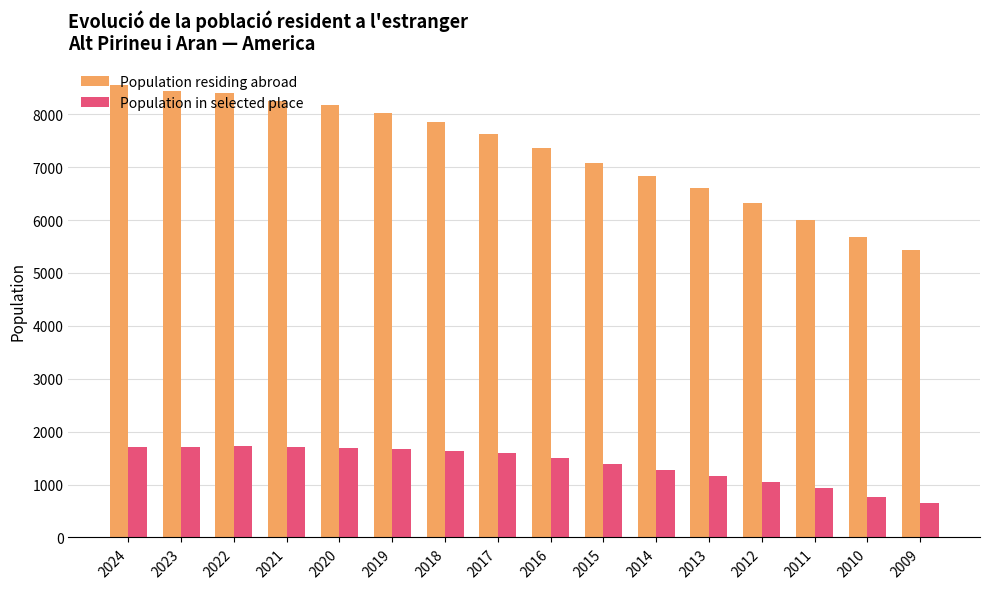

Count the number of categories in the chart.

16